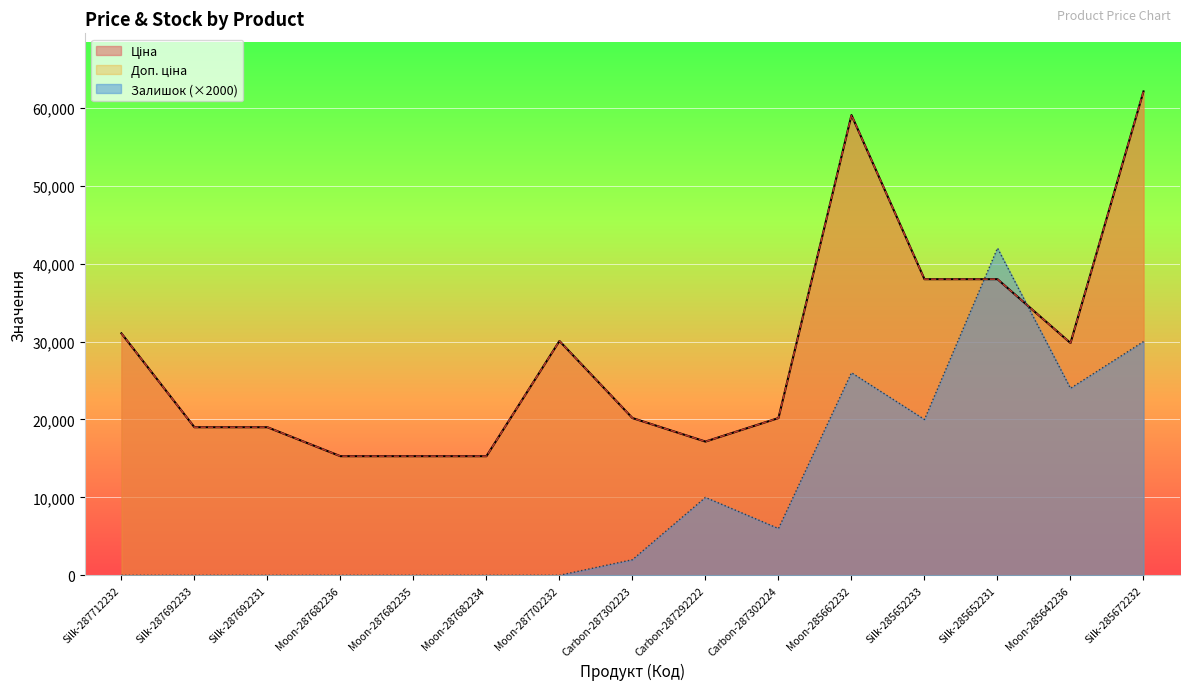

The Доп. ціна series shows 15288.0 at Moon-287682235. True or false?

True